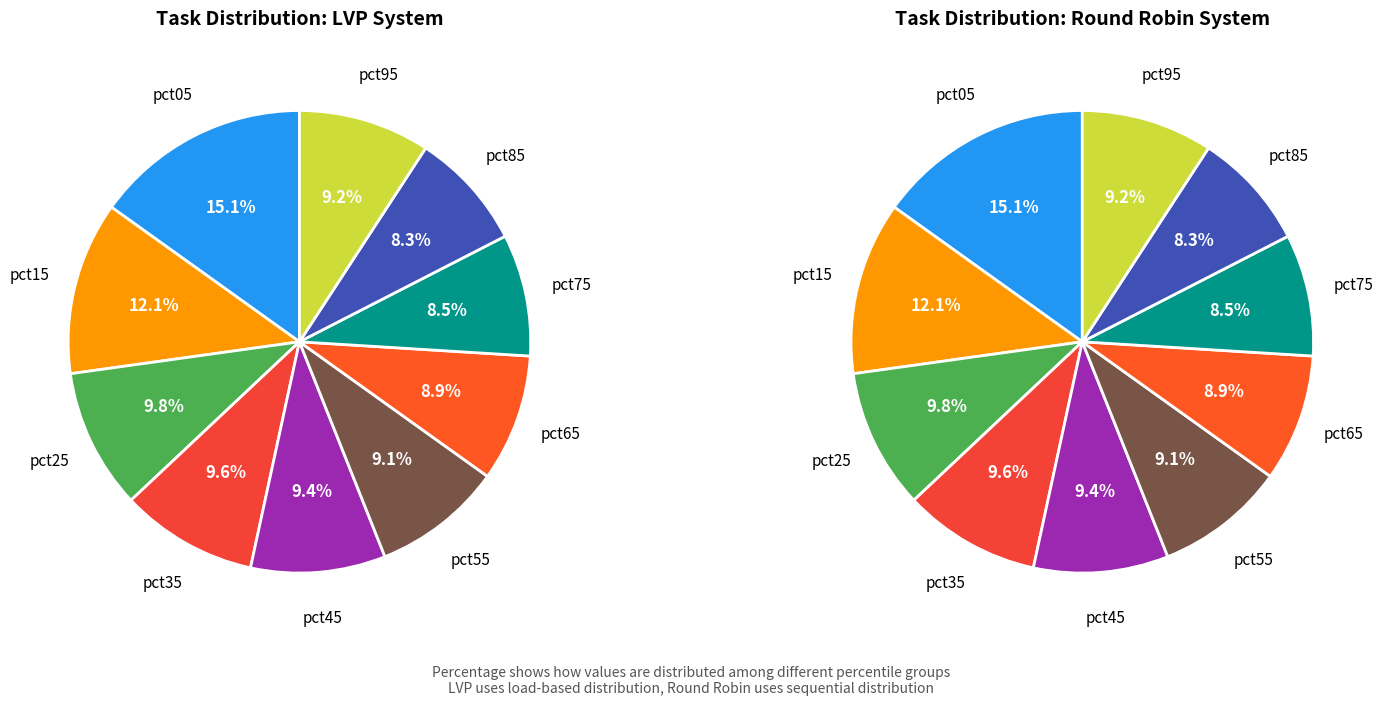

Rank the categories by value from highest to lowest.

pct05, pct15, pct25, pct35, pct45, pct95, pct55, pct65, pct75, pct85